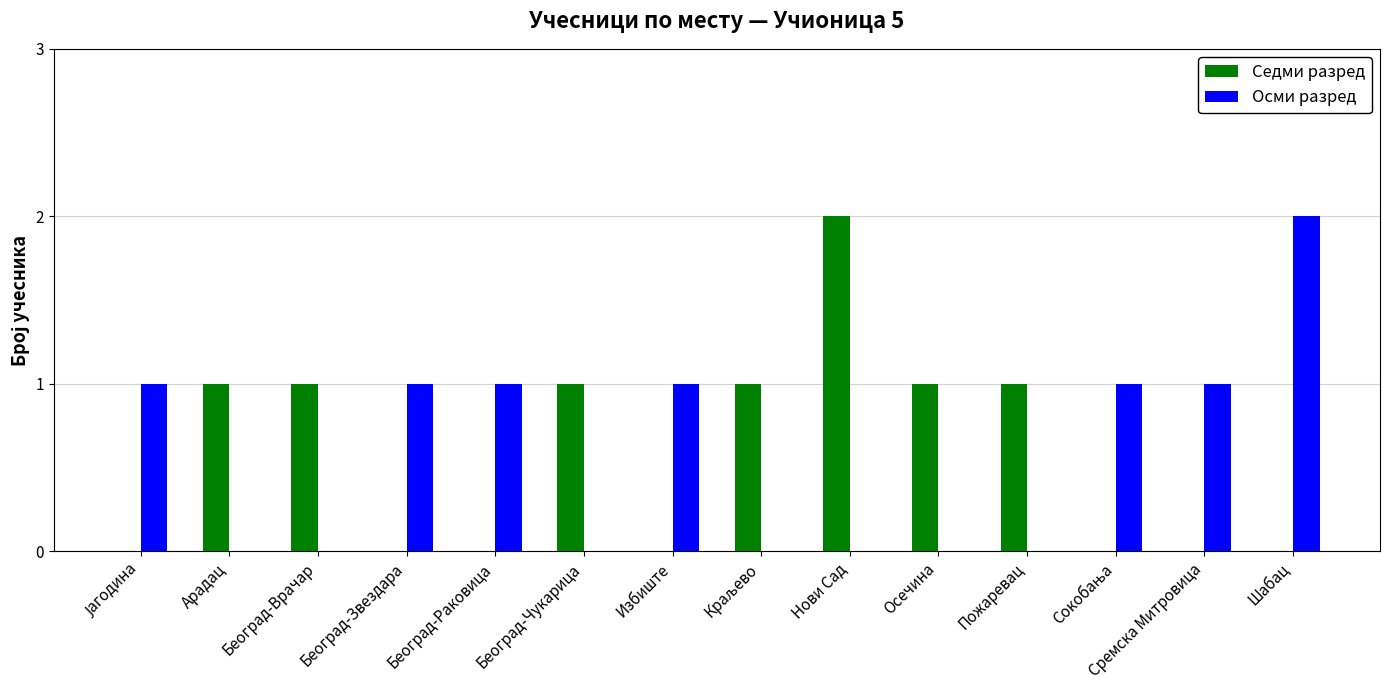

The value of Осми разред at Осечина is 1. True or false?

False